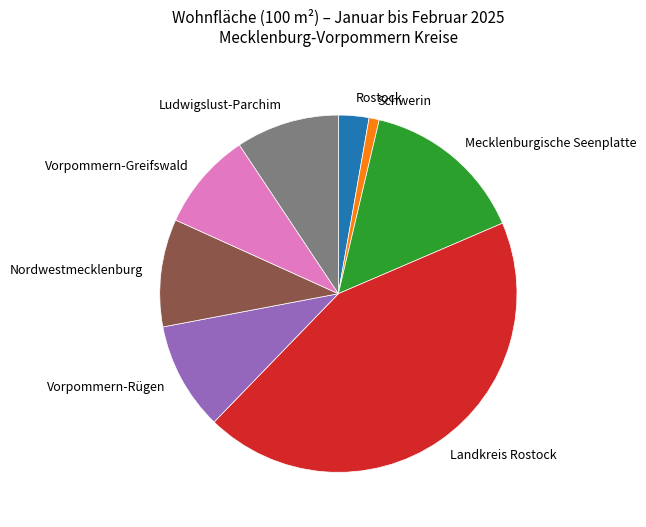

How many slices are in this pie chart?

8